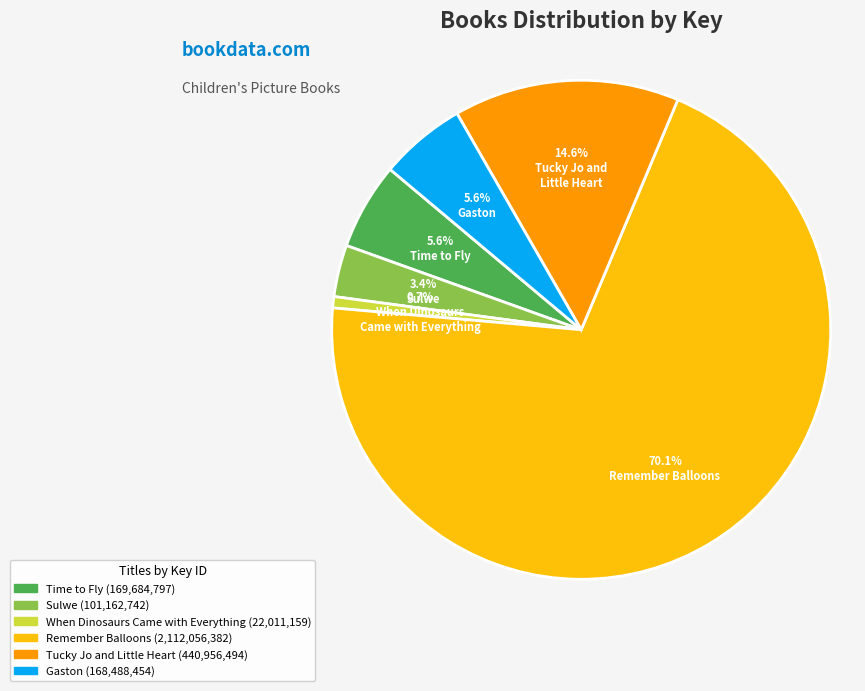

Is there a majority slice in this chart?

Yes